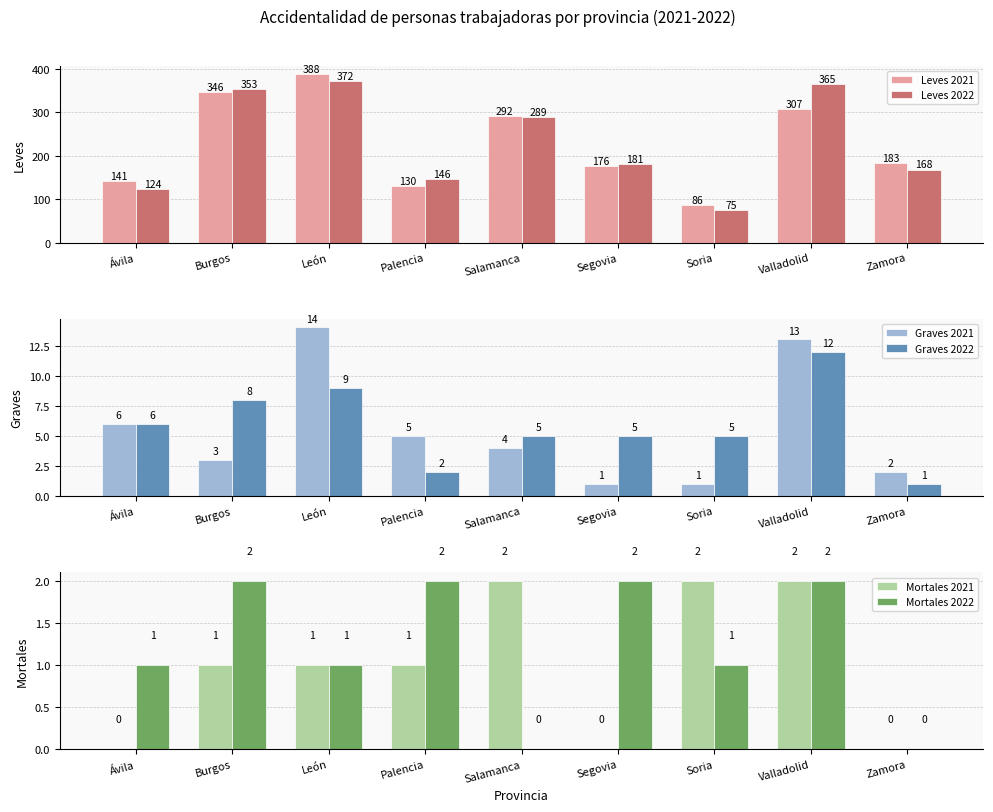

Which series has the largest range (max minus min)?

Leves 2021